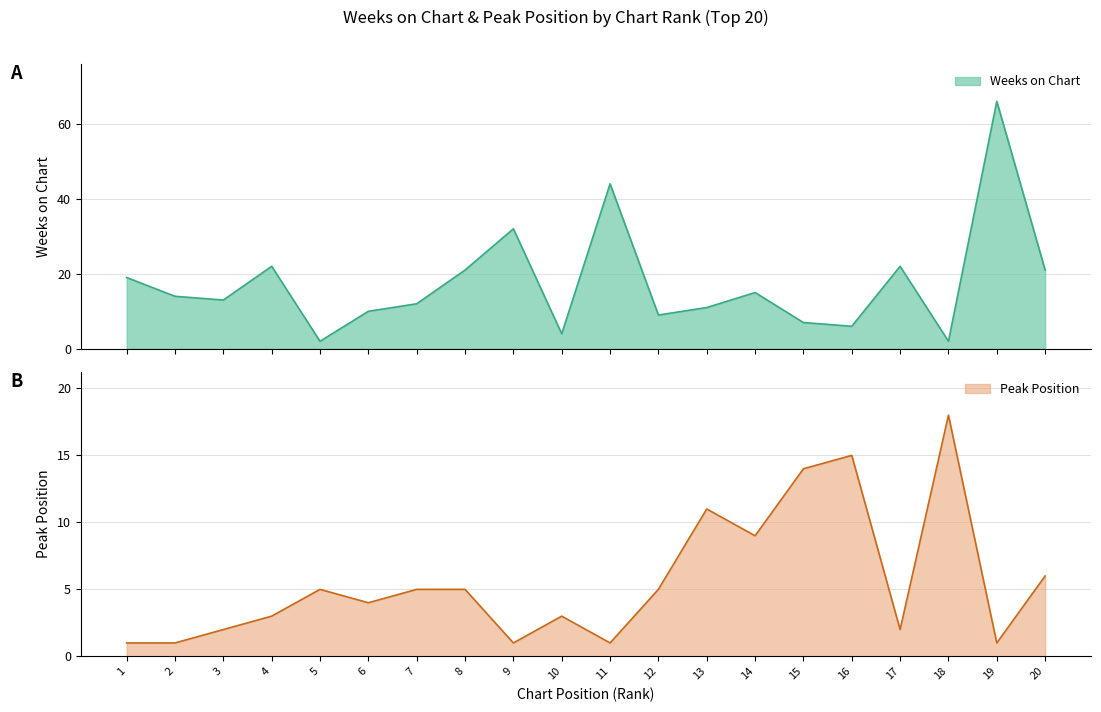

Where do Peak Position and Weeks on Chart first cross each other?

4 and 5